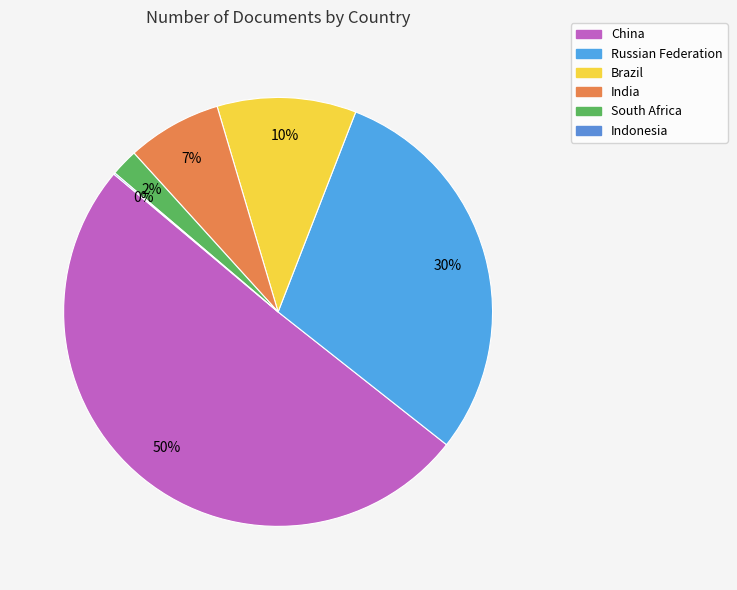

What is the total percentage of Russian Federation and South Africa?

31.8%